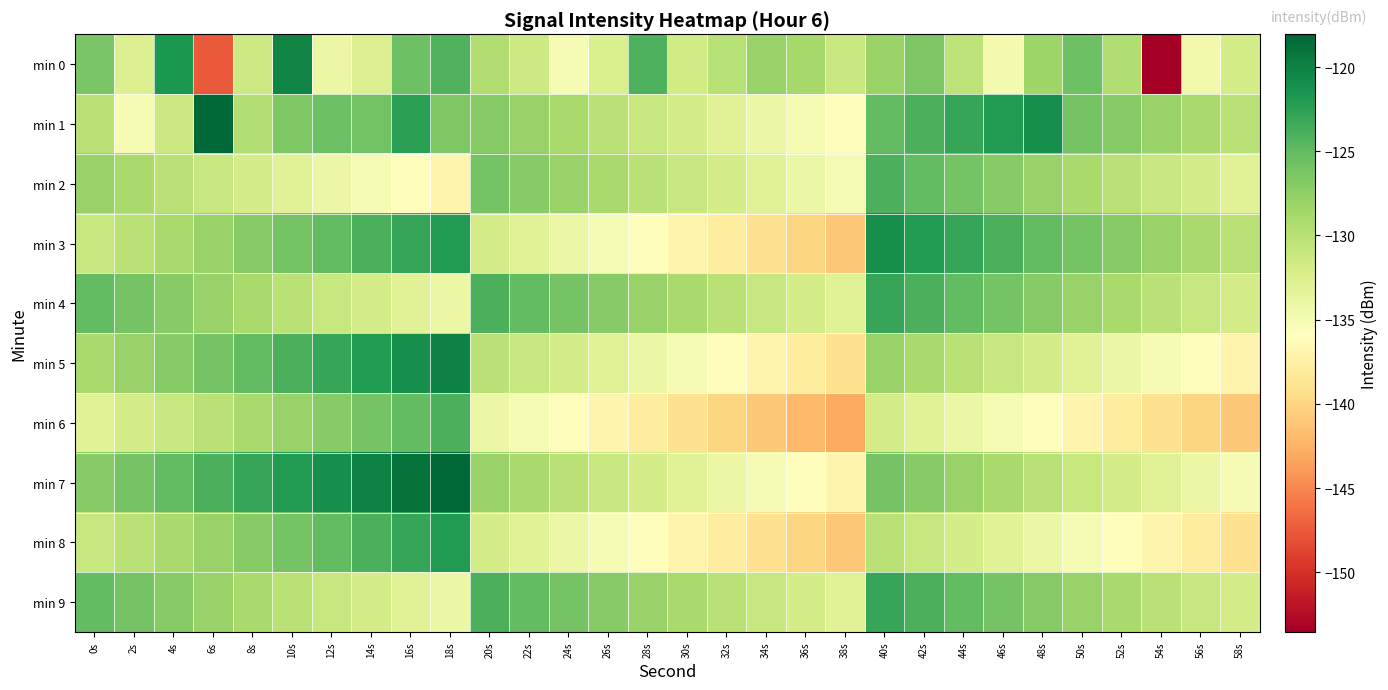

At which category is the sum across all series the highest?

40s